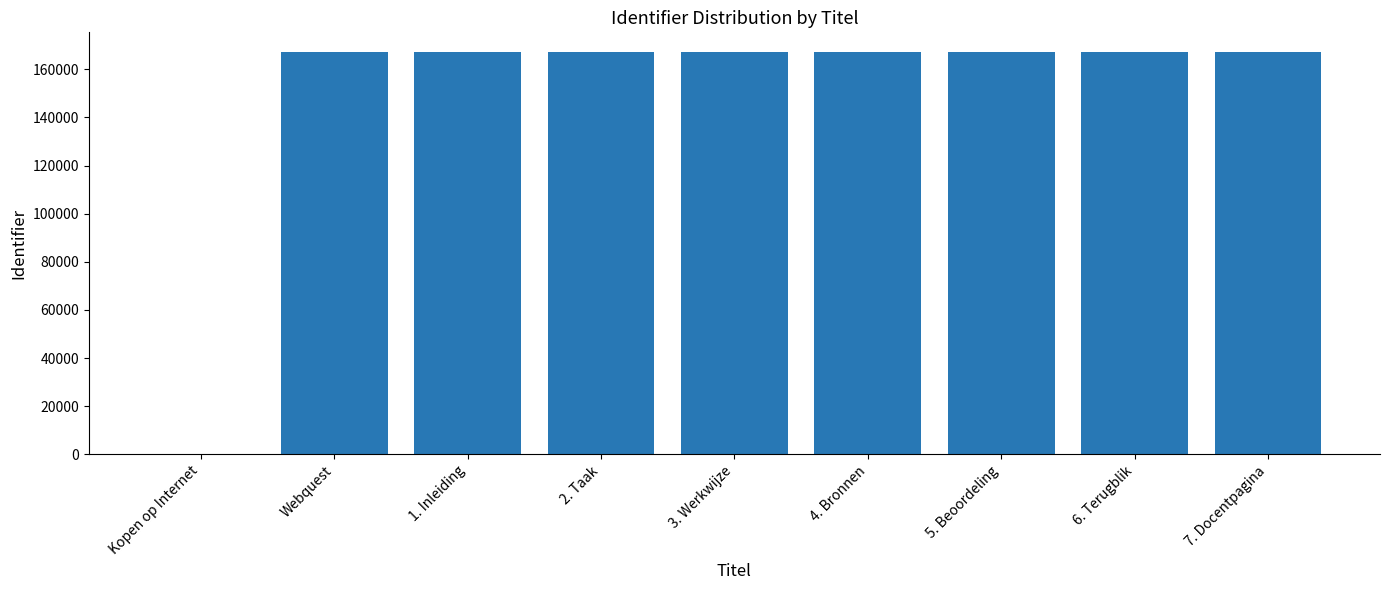

Is it true that the value at 6. Terugblik is 166992?

True